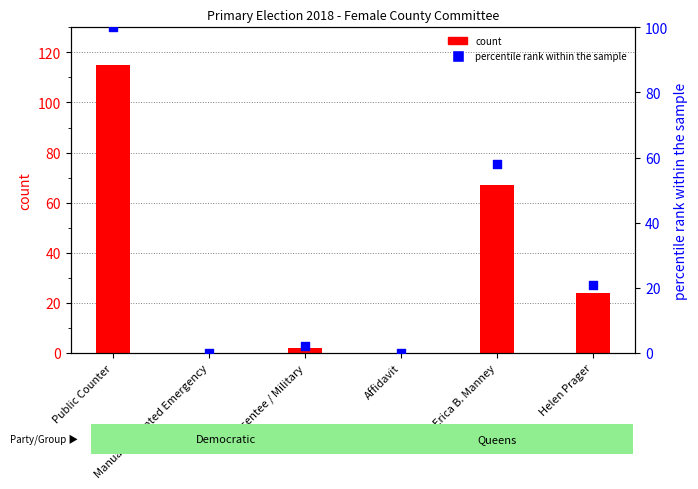

Is the value of count at Affidavit greater than the value of percentile rank within the sample at Absentee / Military?

No